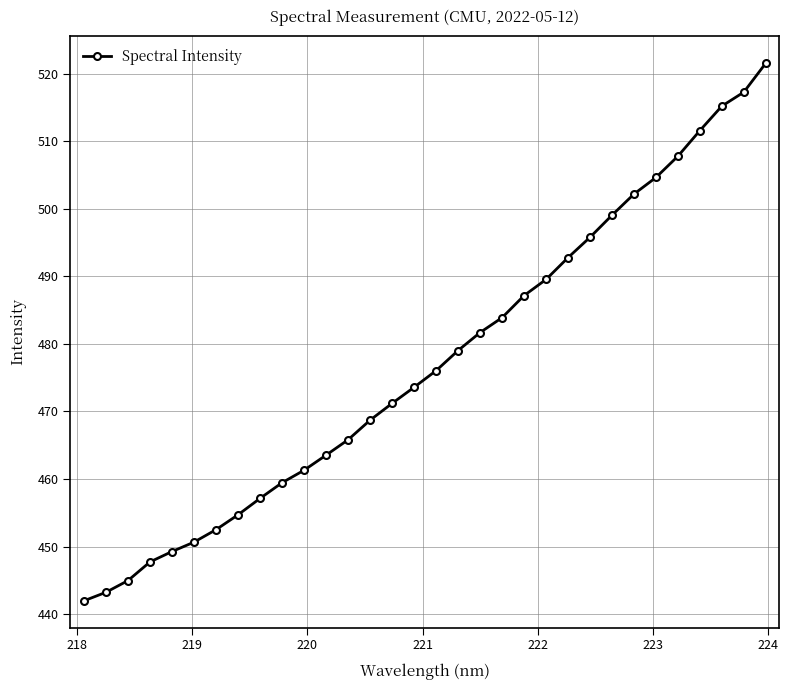

How many values exceed 476?

16